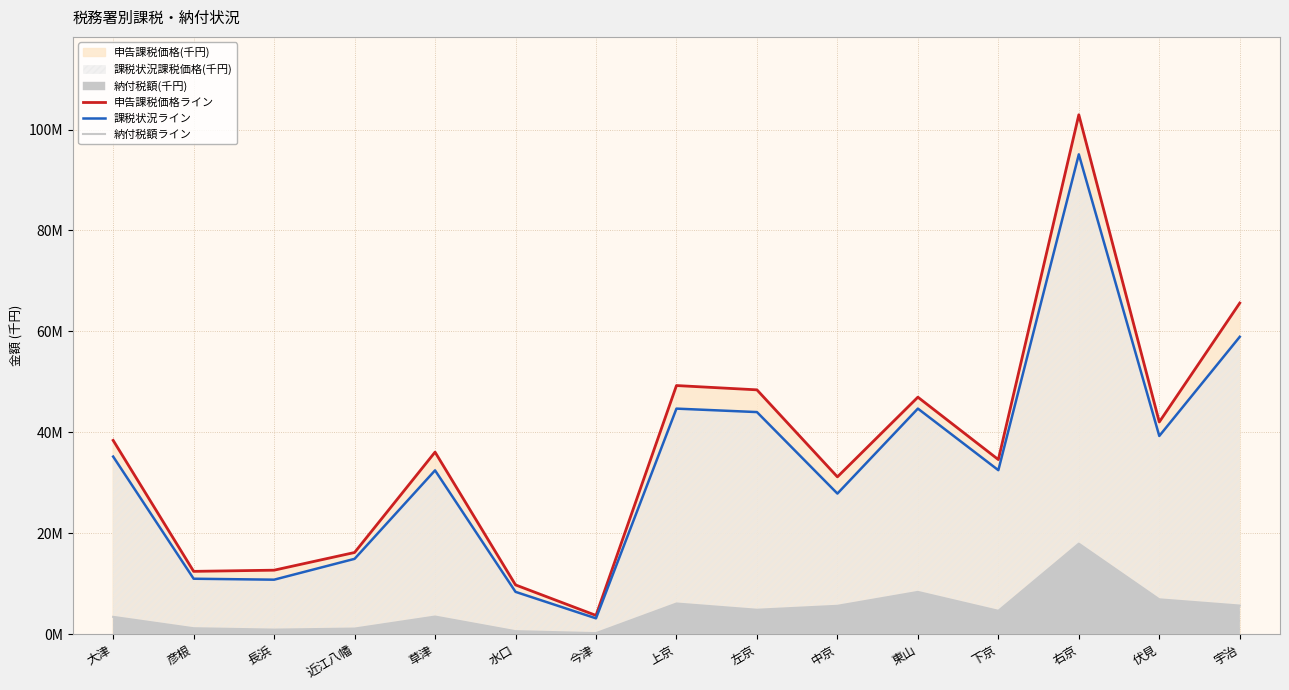

At which category is the sum across all series the highest?

右京